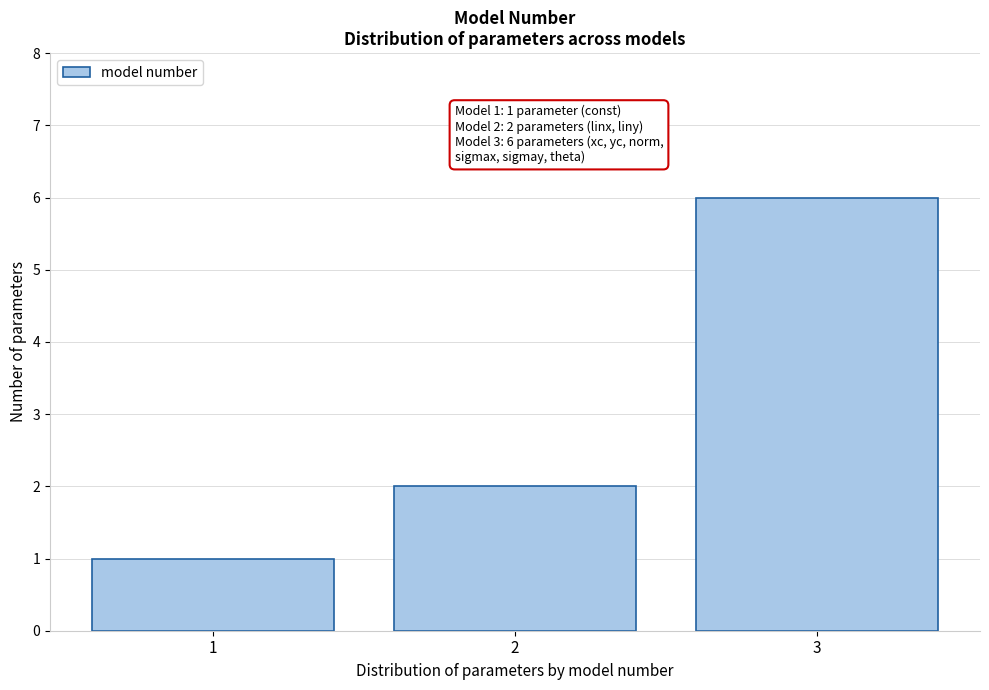

Reading left to right, transcribe all the data shown in this chart.

1	2	6